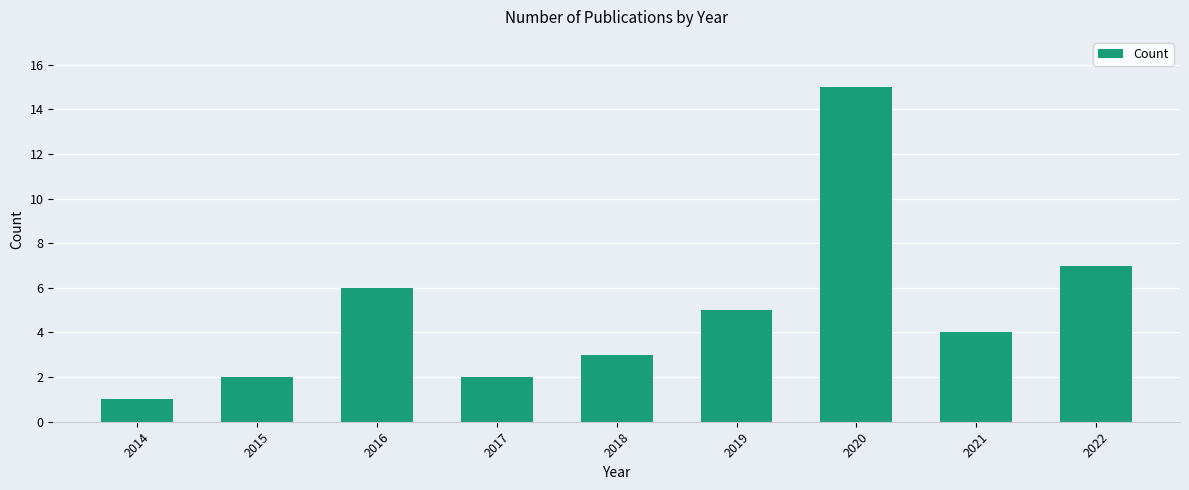

What is the difference between the maximum and second lowest values?

13